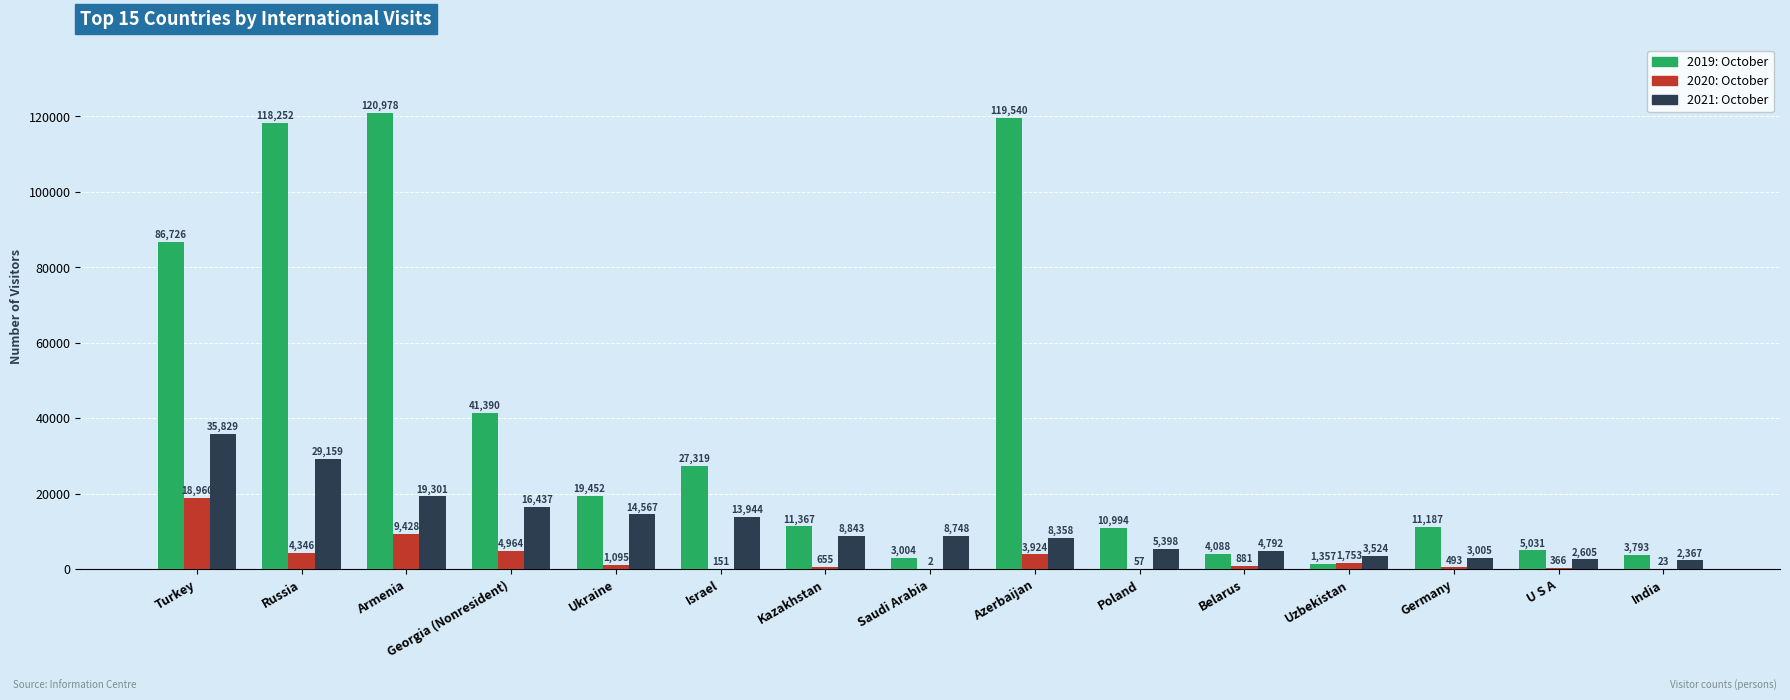

What is the sum of all 2020: October values?

47098